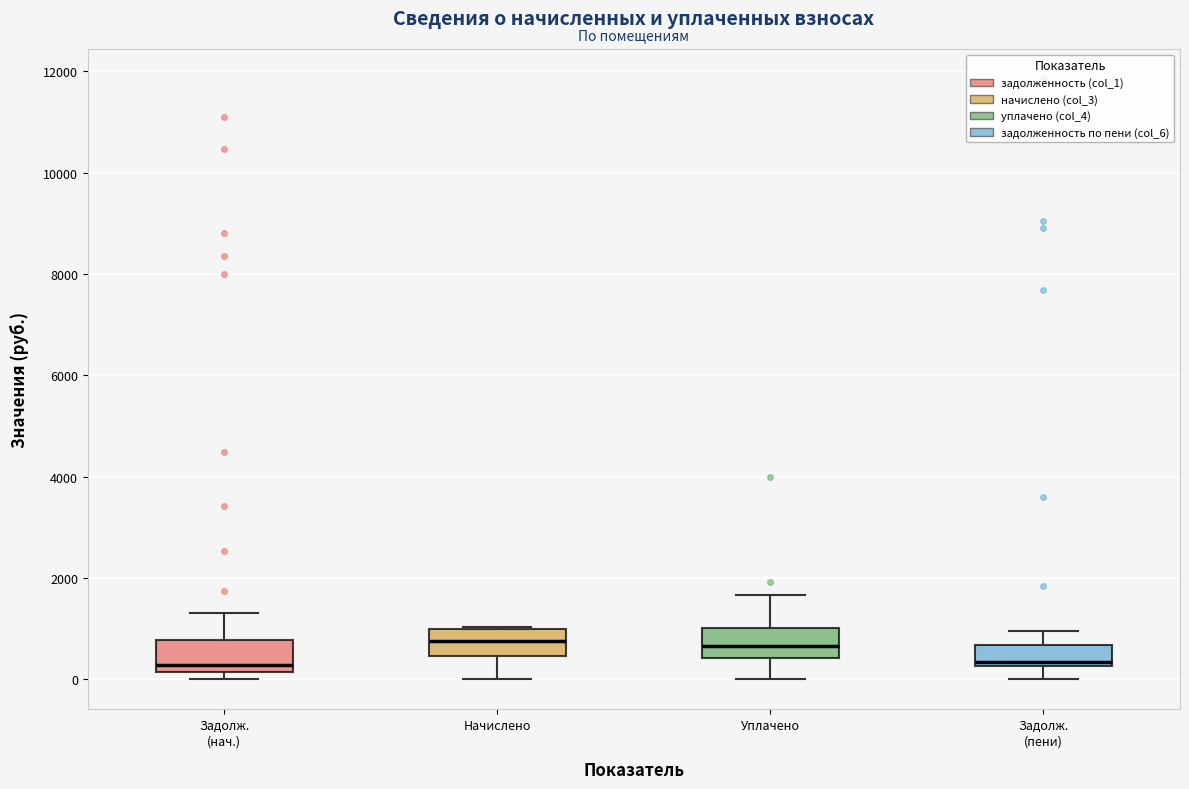

Reading left to right, read every box against the y-axis: the position of its median line, the range the box covers, and the ends of its whiskers. The values are not printed on the chart, so give them approximately, as read against the axis.

Задолж. (нач.): median 200 (just above the box's lower edge), box 200 to 800, whiskers 0 to 1400
Начислено: median 800, box 400 to 1000, whiskers 0 to 1000
Уплачено: median 600, box 400 to 1000, whiskers 0 to 1600
Задолж. (пени): median 400, box 200 to 600, whiskers 0 to 1000